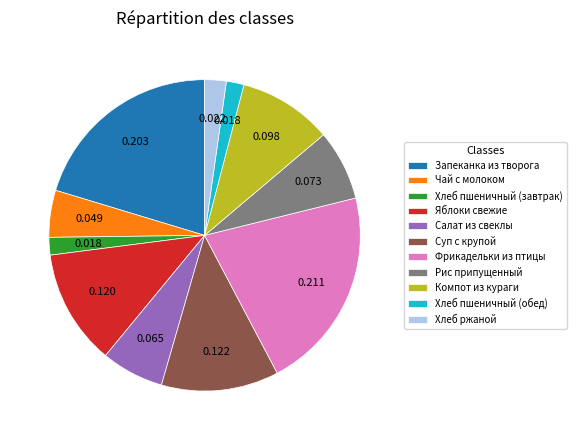

The Рис припущенный slice represents 17% of the pie. True or false?

False